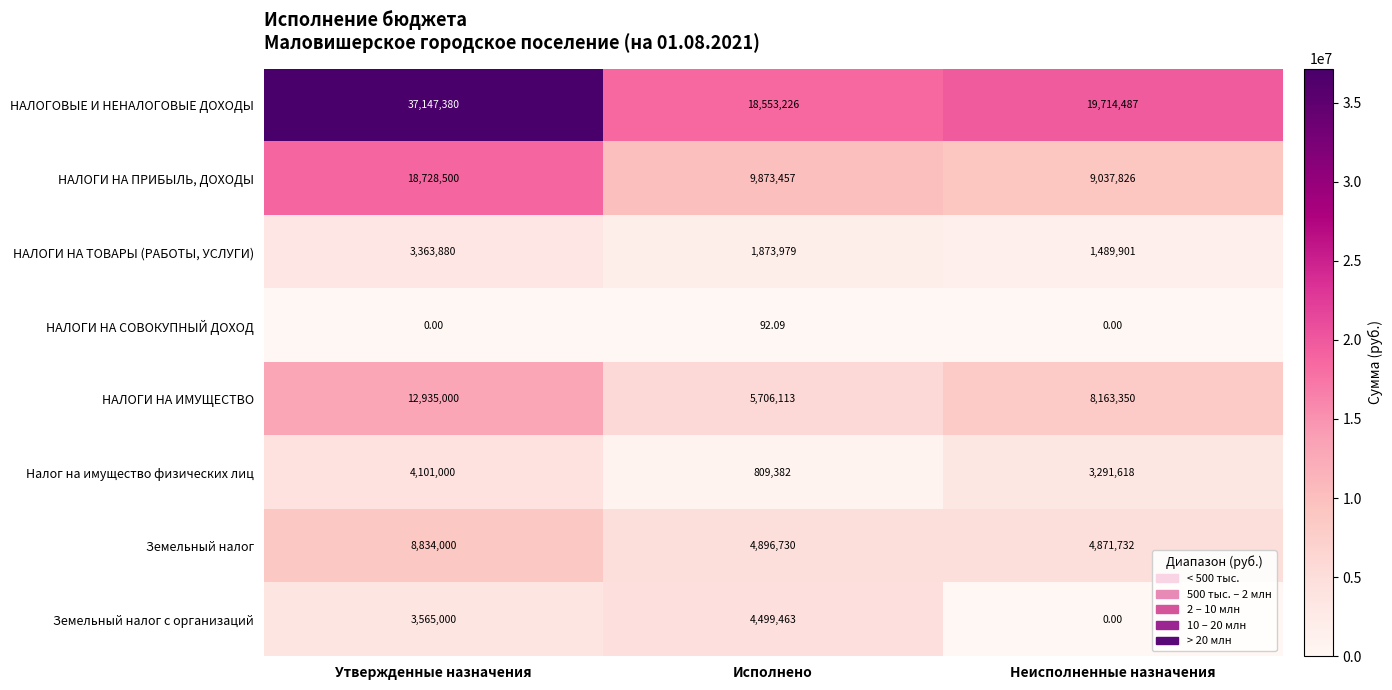

Which series has the largest total across all categories?

НАЛОГОВЫЕ И НЕНАЛОГОВЫЕ ДОХОДЫ